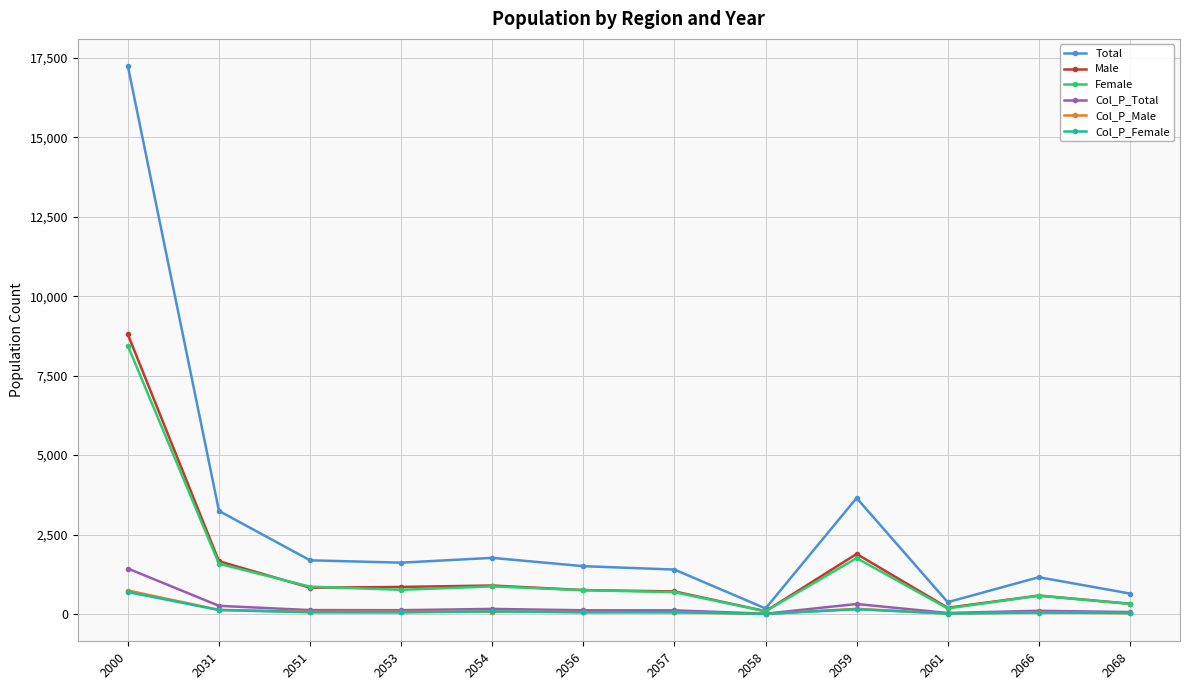

Which category has the highest value in the Col_P_Male series?

2000